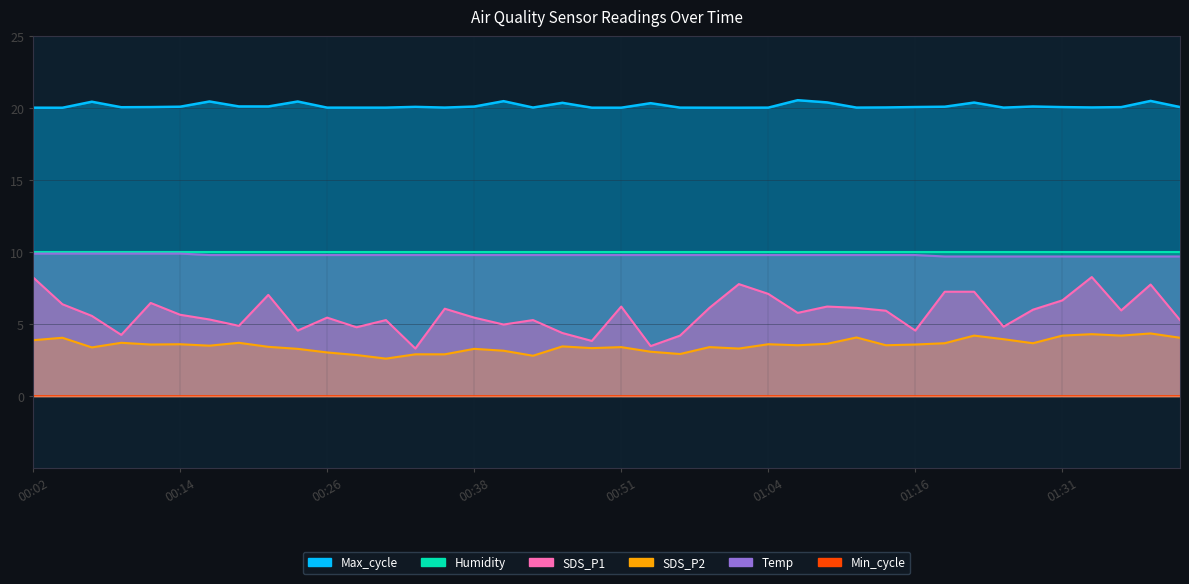

What position from the right is 00:07?

38